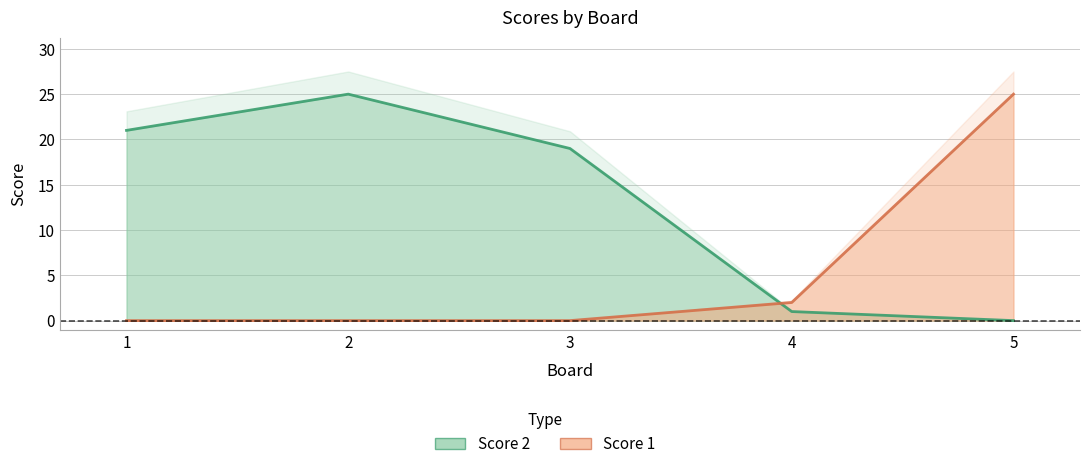

Does the chart display data point markers on the line(s)?

No